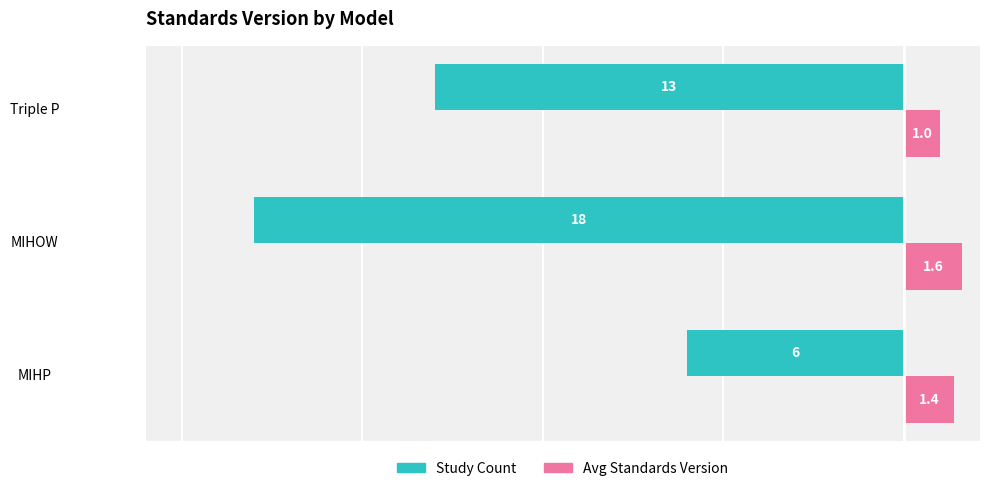

Is the value of Study Count at MIHOW greater than the value of Avg Standards Version at MIHOW?

No